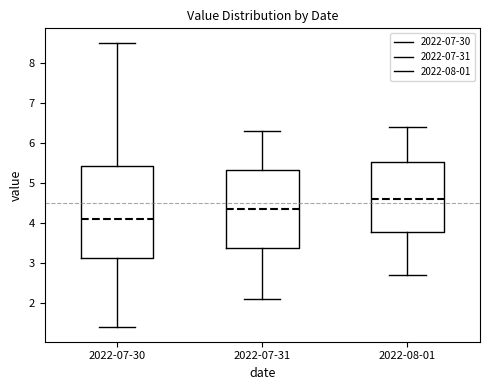

Which box is the tallest, from its lower edge to its upper edge?

2022-07-30